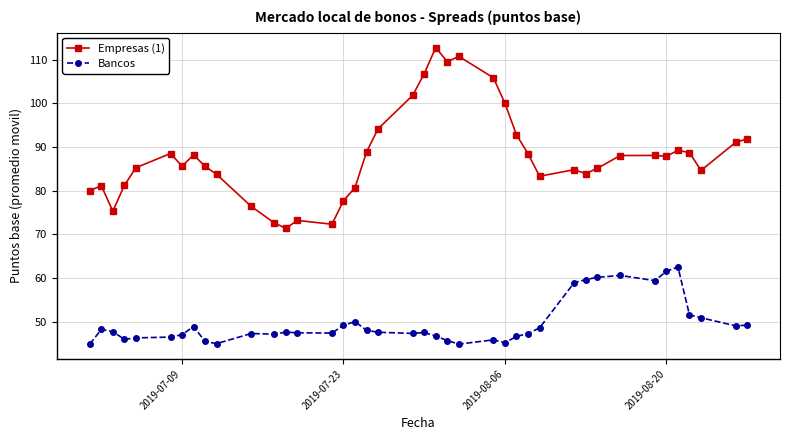

How many distinct data groups are displayed?

2